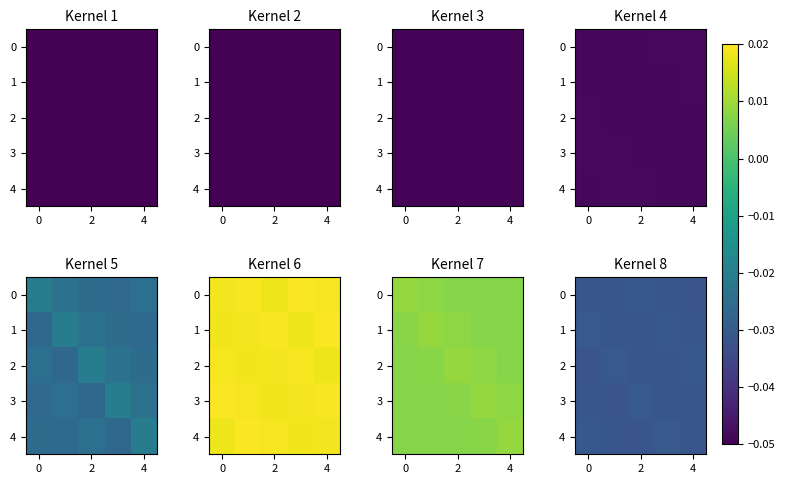

Which has a higher value, 0 or 2?

2